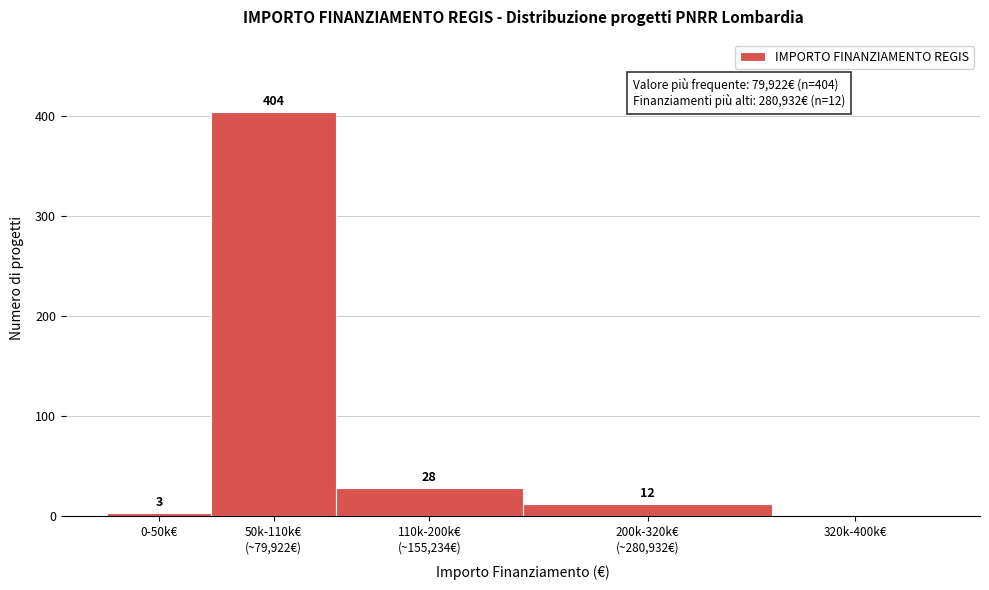

What is the maximum value shown in the chart?

404